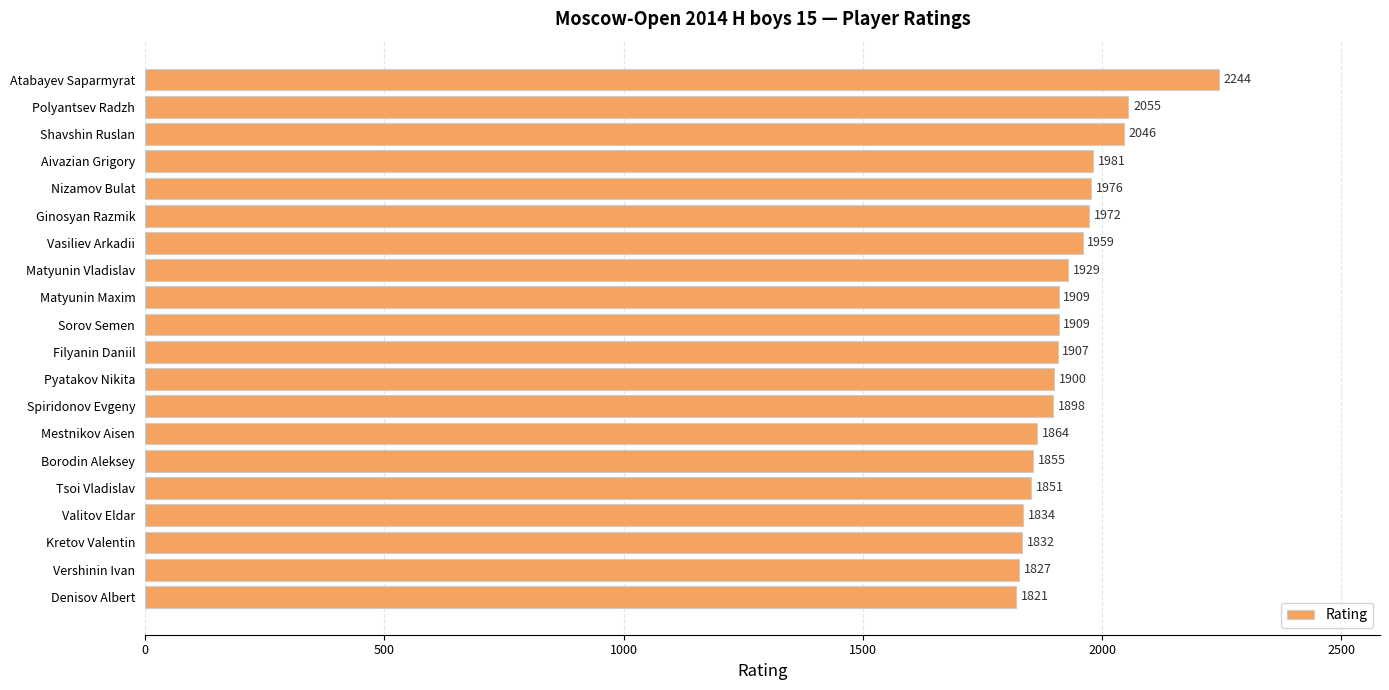

What is the greatest value displayed?

2244